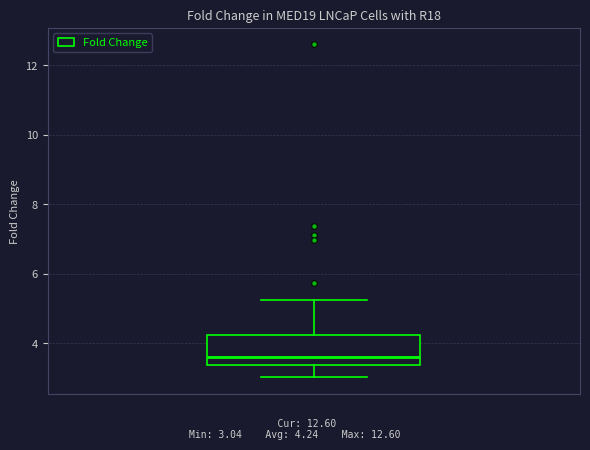

Where does the median line of the box sit on the y-axis? The values are not printed on the chart, so give them approximately, as read against the axis.

3.6